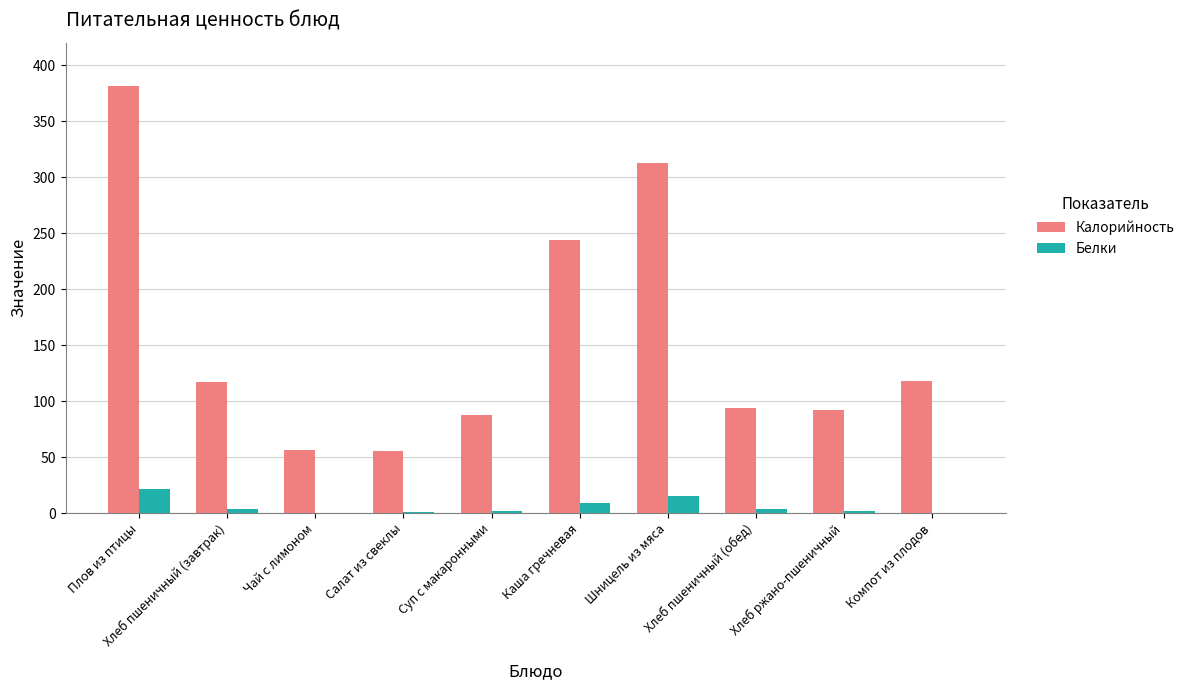

Which series has the largest total across all categories?

Калорийность